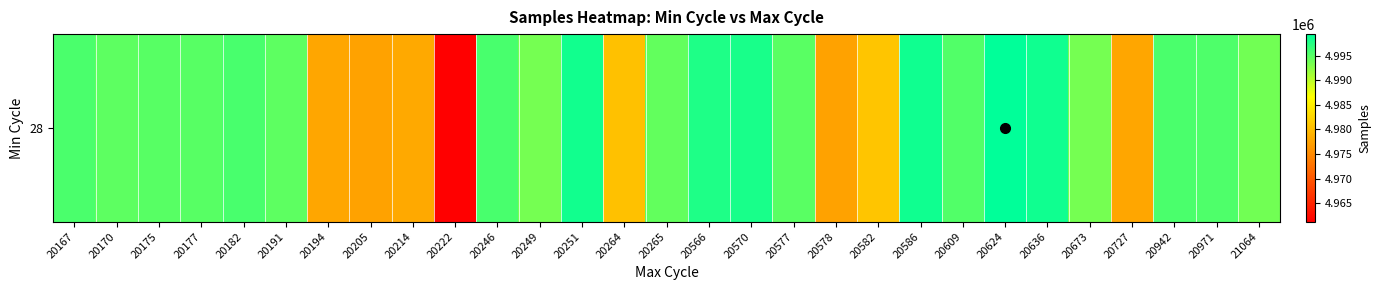

Rank the categories by value from highest to lowest.

20624, 20586, 20636, 20251, 20570, 20566, 20182, 20246, 20167, 20942, 20971, 20609, 20177, 20175, 20577, 20170, 20191, 20265, 21064, 20673, 20249, 20582, 20264, 20214, 20727, 20194, 20205, 20578, 20222